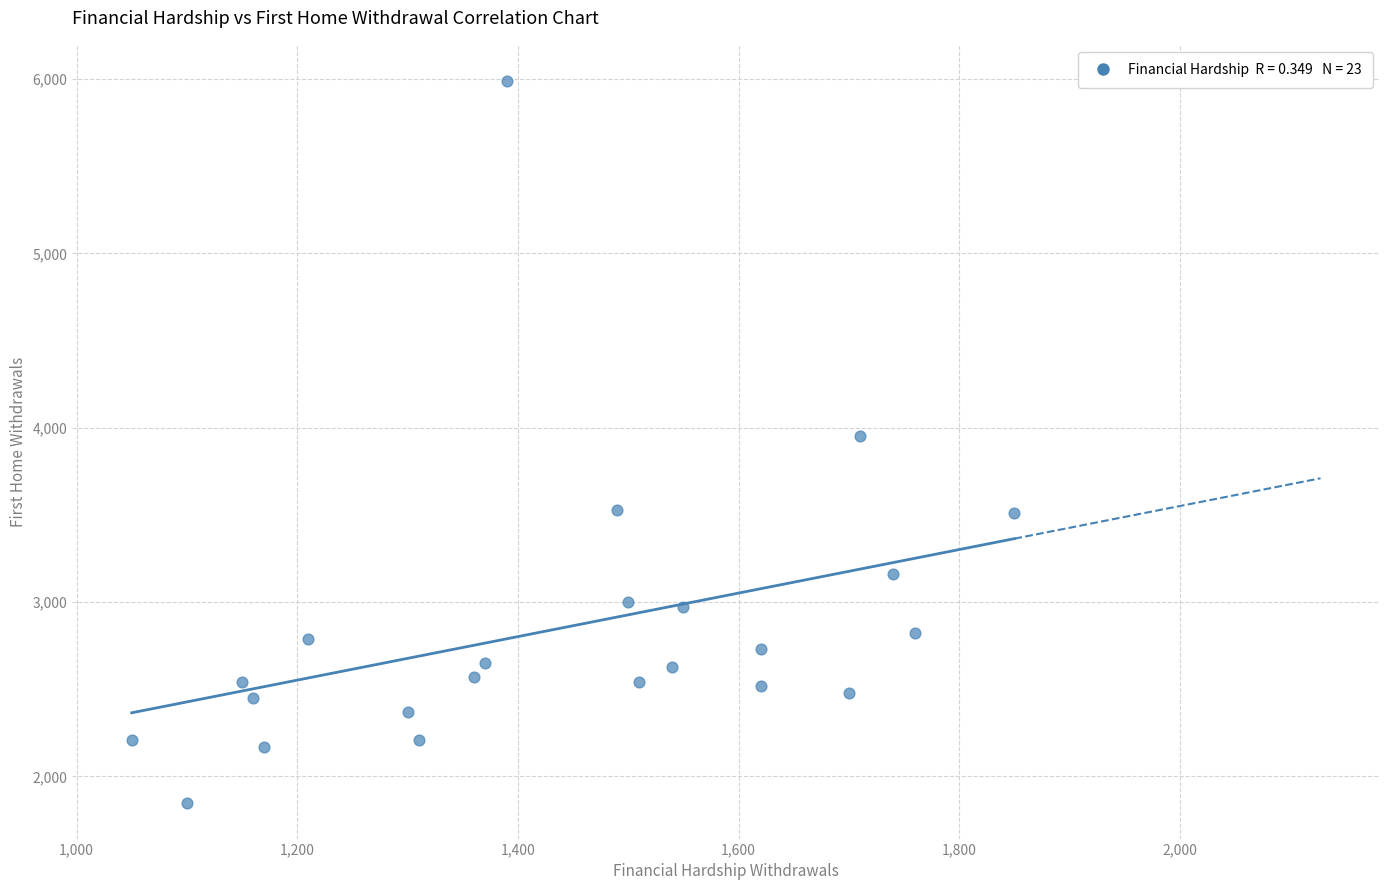

What is the range of X values (max minus min)?

800